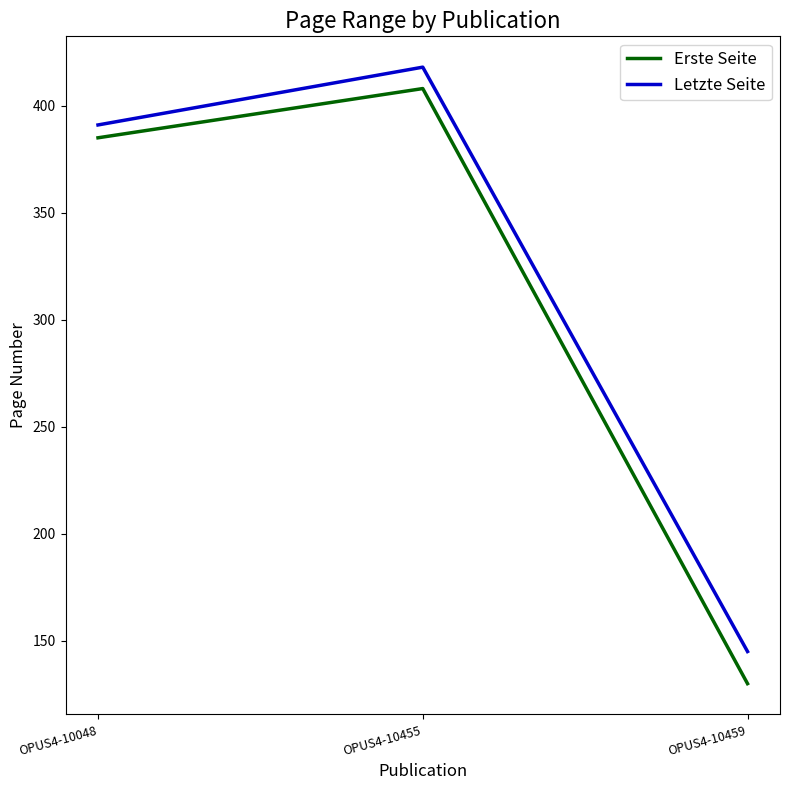

What is the difference between the Erste Seite values at OPUS4-10048 and OPUS4-10455?

23